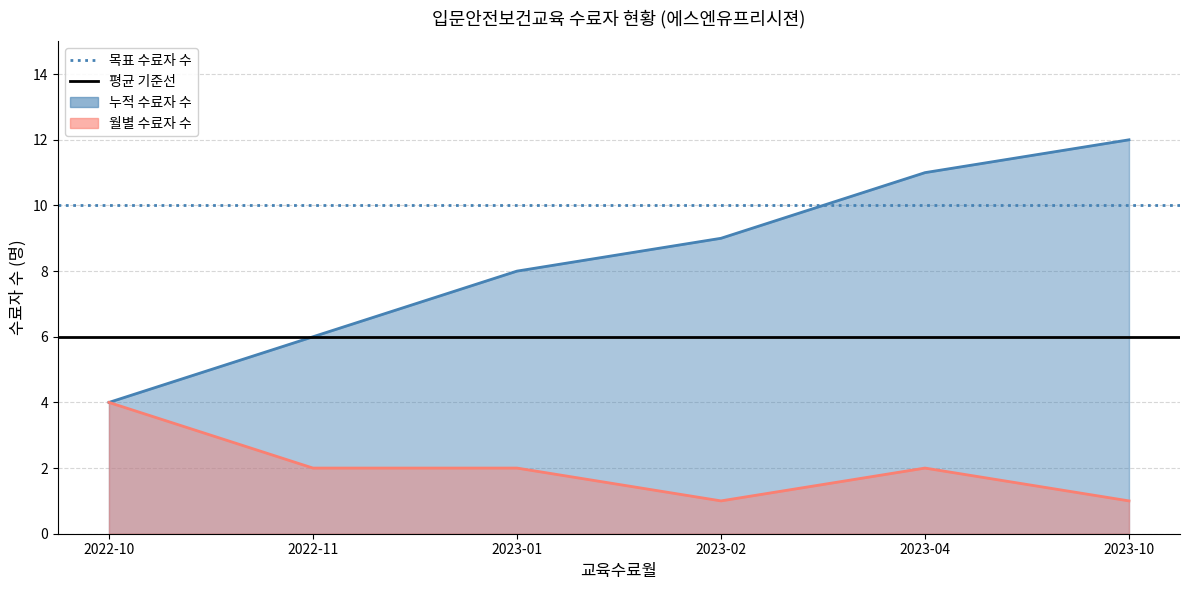

What is the sum of the 평균 수료자 수 (기준선) values at 2022-10 and 2022-11?

12